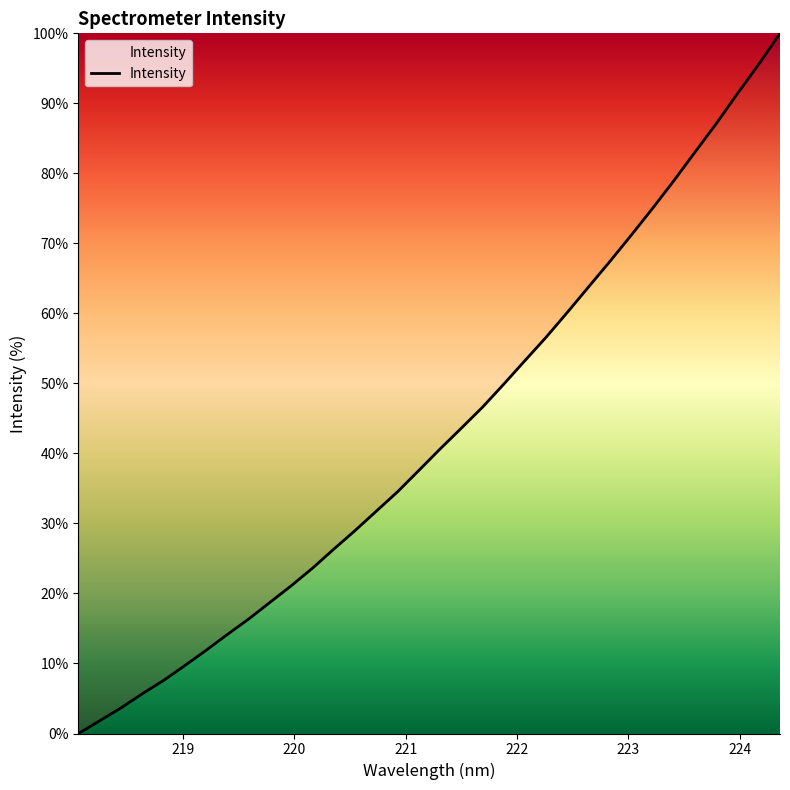

How many lines are shown in the chart?

1